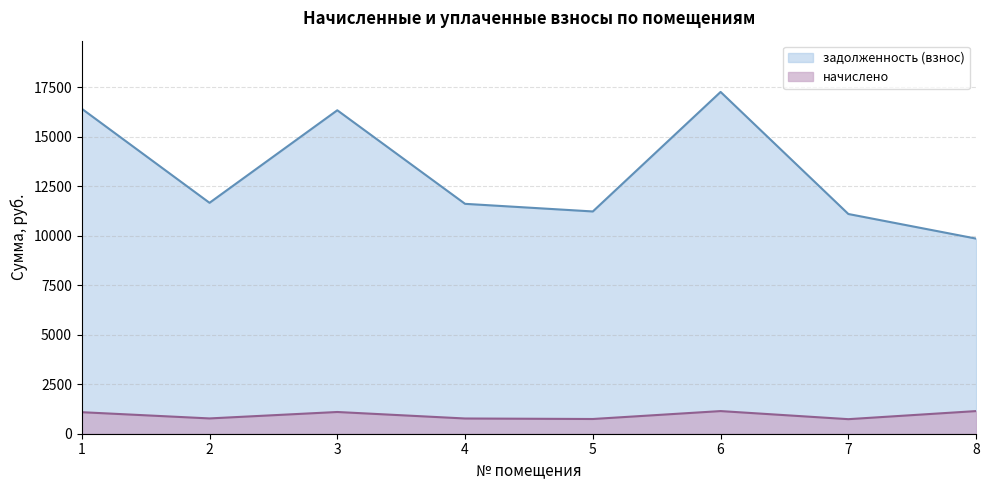

Reading right to left, transcribe all the data shown in this chart.

начислено: 1143.1	734.8	1143.1	743.3	768.8	1097.2	772.3	1086.9
задолженность (взнос): 9851.5	11093.8	17257.0	11222.2	11607.4	16331.4	11658.7	16409.5